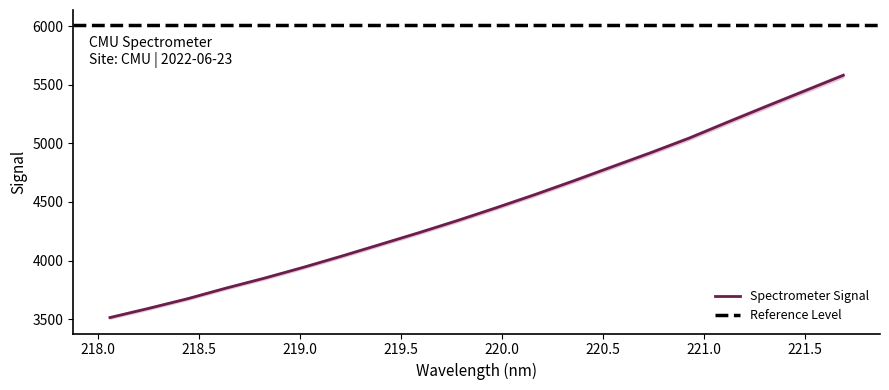

Reading right to left, what are all the values shown in this chart?

5580.5	5447.8	5315.1	5180.7	5044.0	4919.1	4799.2	4678.7	4562.0	4450.0	4341.3	4237.5	4137.5	4037.9	3941.6	3850.0	3764.4	3673.7	3592.0	3514.0